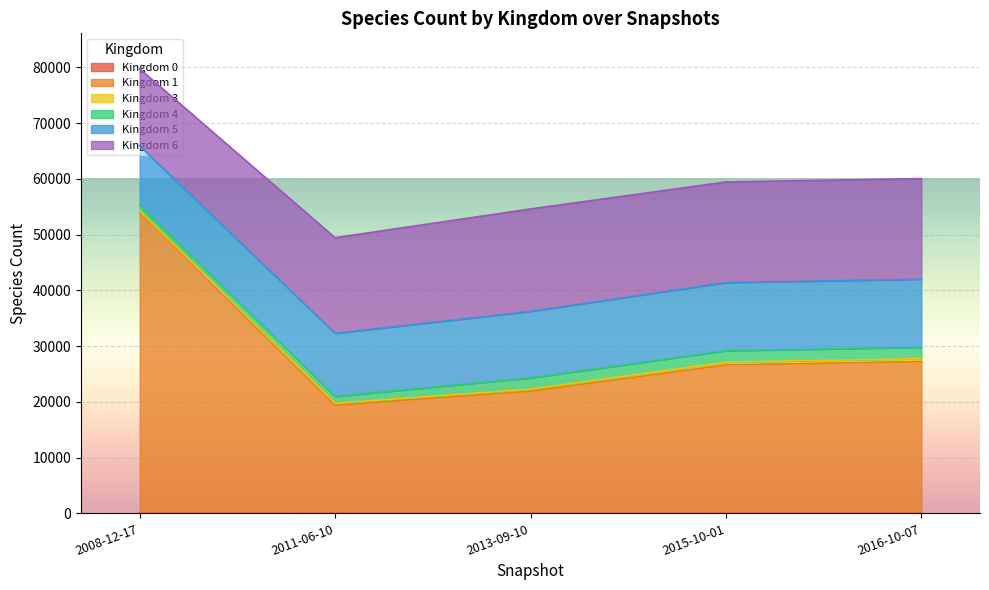

What is the label of the 4th point from the right?

2011-06-10